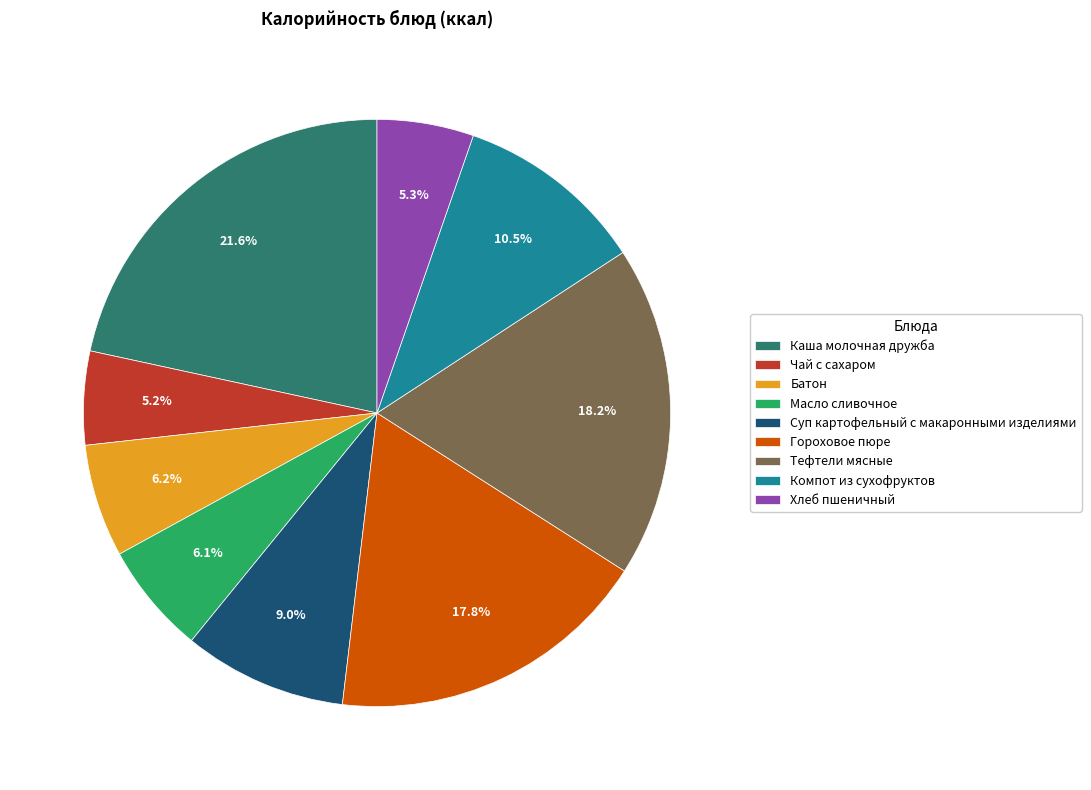

Approximately how many times larger is the value at Гороховое пюре compared to Суп картофельный с макаронными изделиями?

2.0